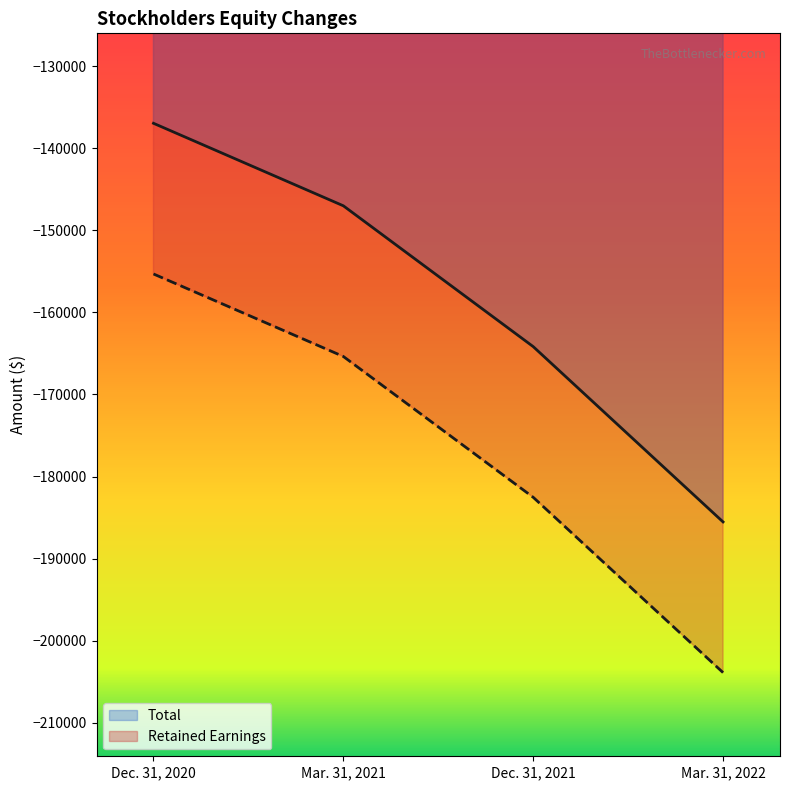

Where does the Retained Earnings series first go above -165377?

Dec. 31, 2020